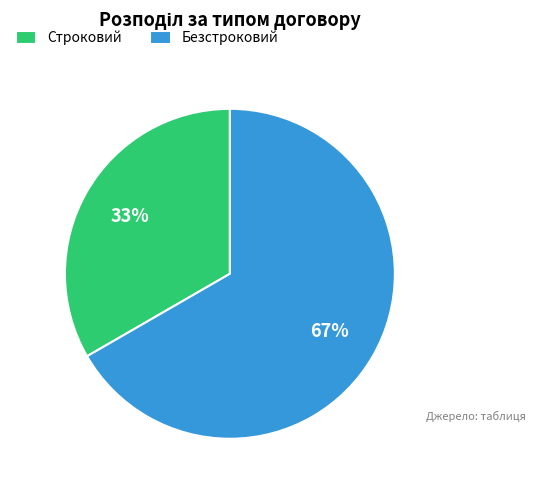

Is there any slice that represents more than half of the pie?

Yes